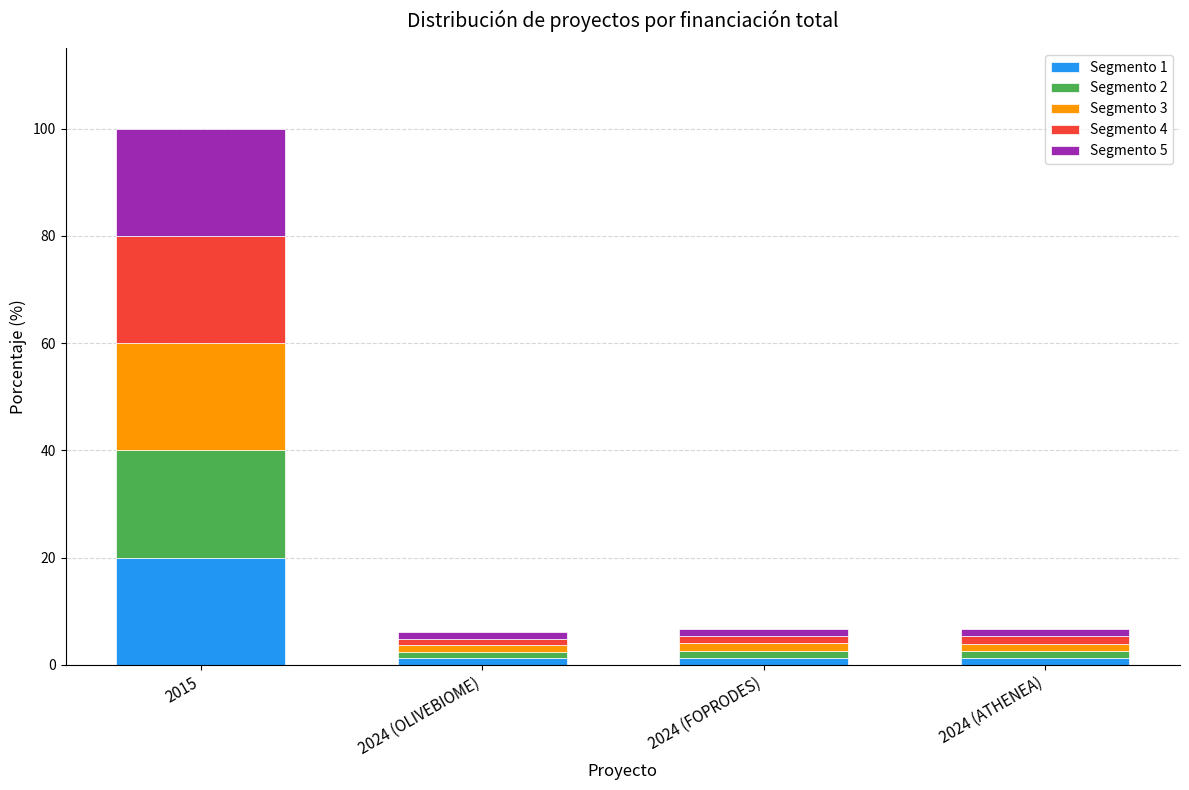

What is the highest value of the Segmento 1 series?

20.0